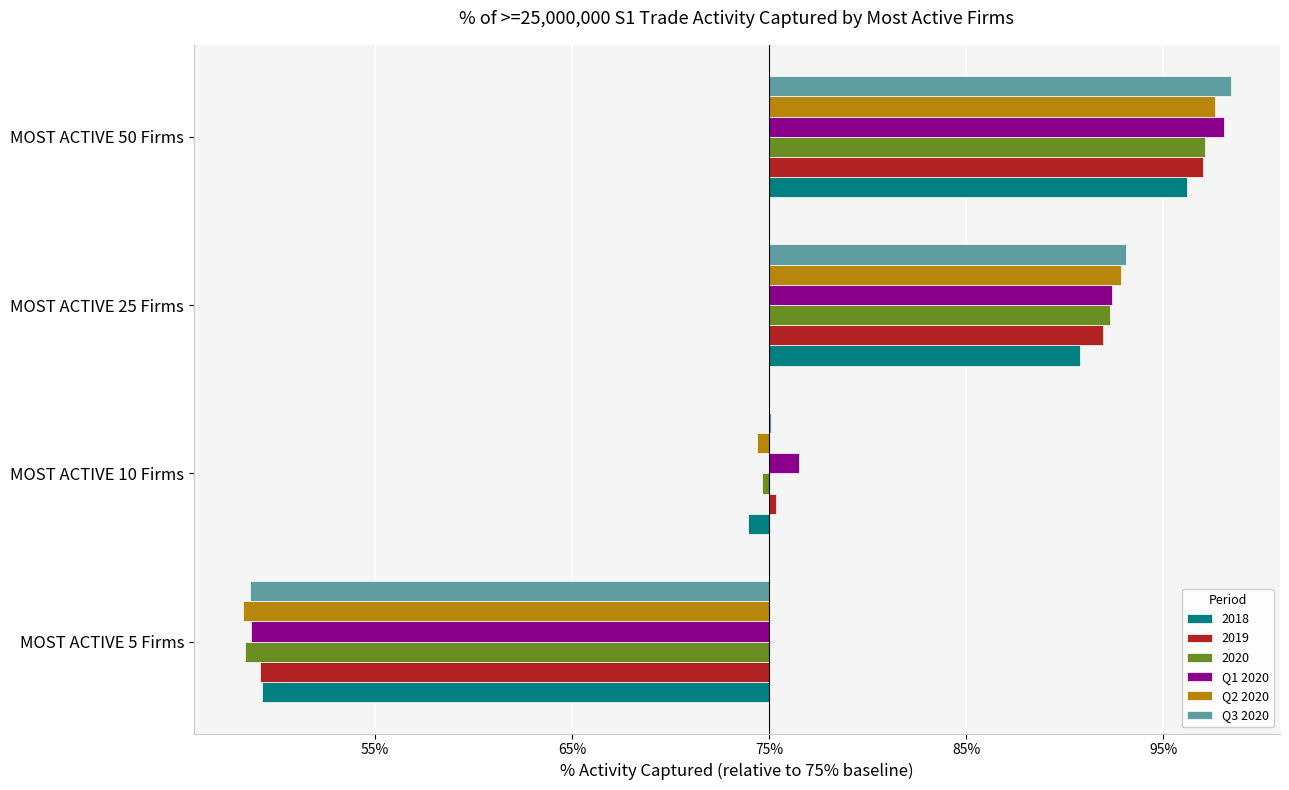

What is the difference between the maximum and minimum values in the Q3 2020 series?

49.7